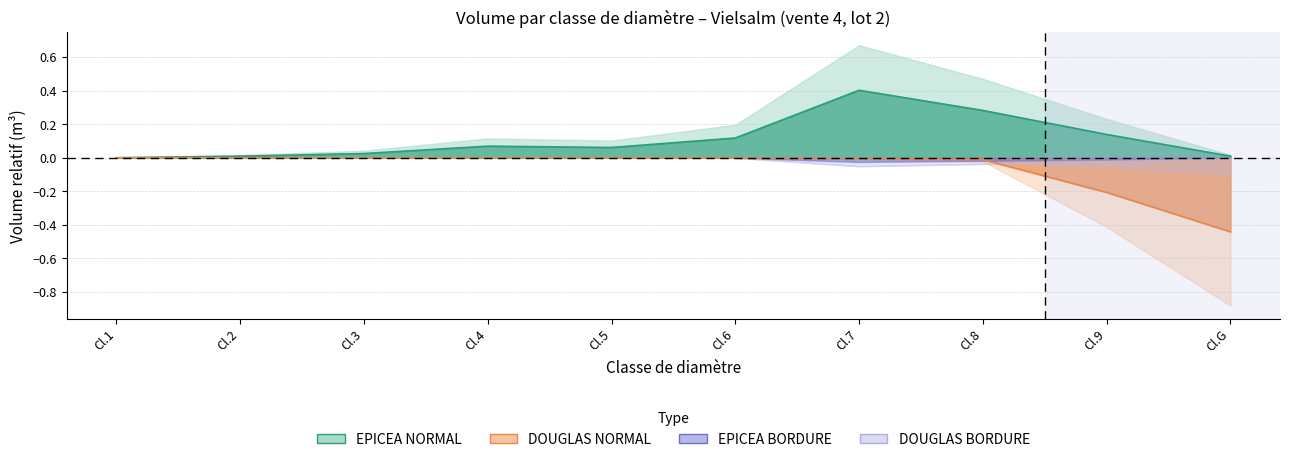

Which series has the largest range (max minus min)?

DOUGLAS NORMAL